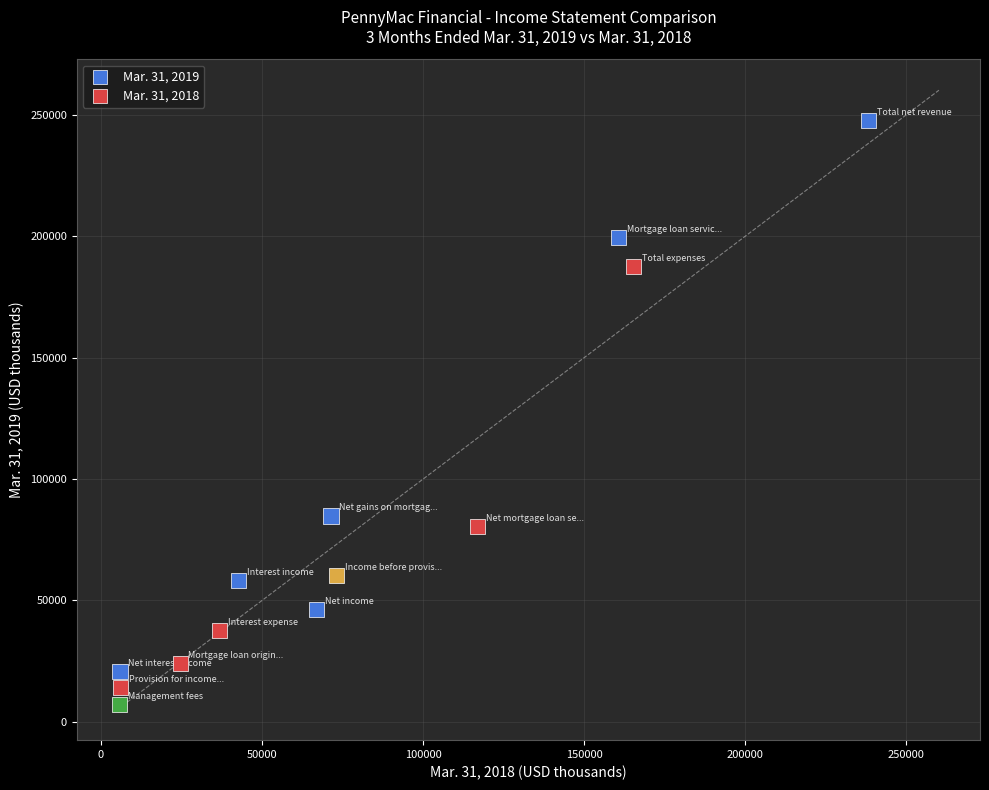

What Y value in the scatter plot is closest to 127476?

84776